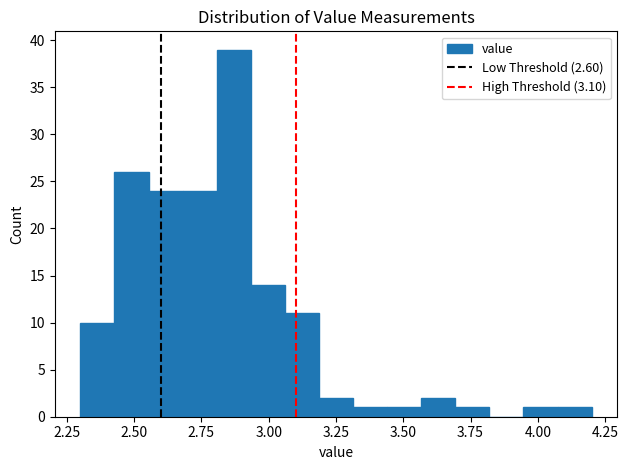

Read against the x-axis, roughly where is the centre of the tallest bar?

2.85